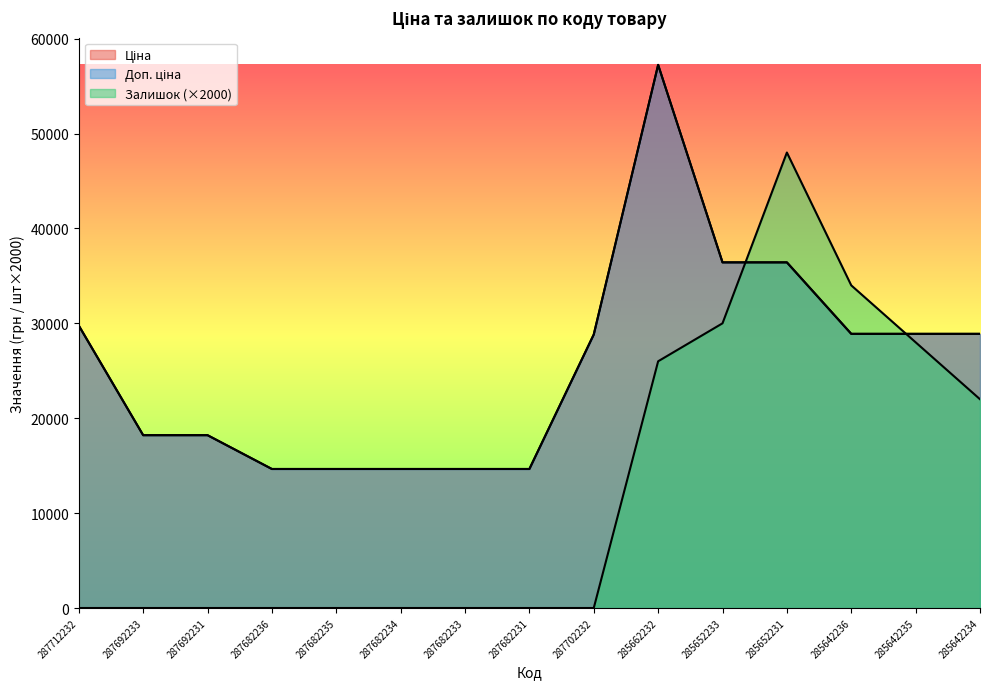

Between 287702232 and 285652233, which series saw the biggest shift?

Залишок